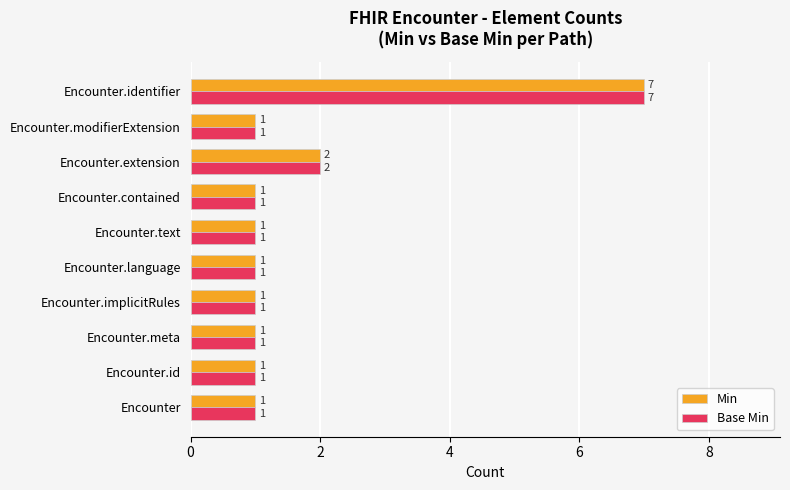

What is the difference between the maximum and minimum values in the Min series?

6